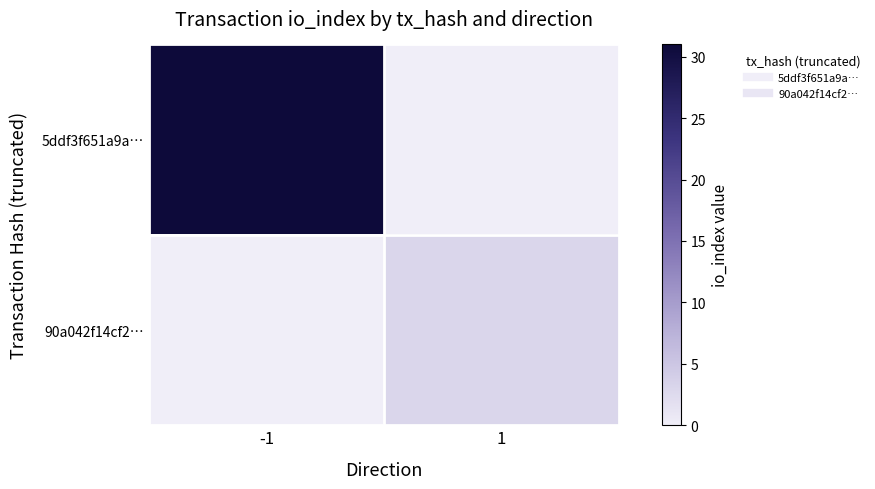

What is the greatest value displayed?

31